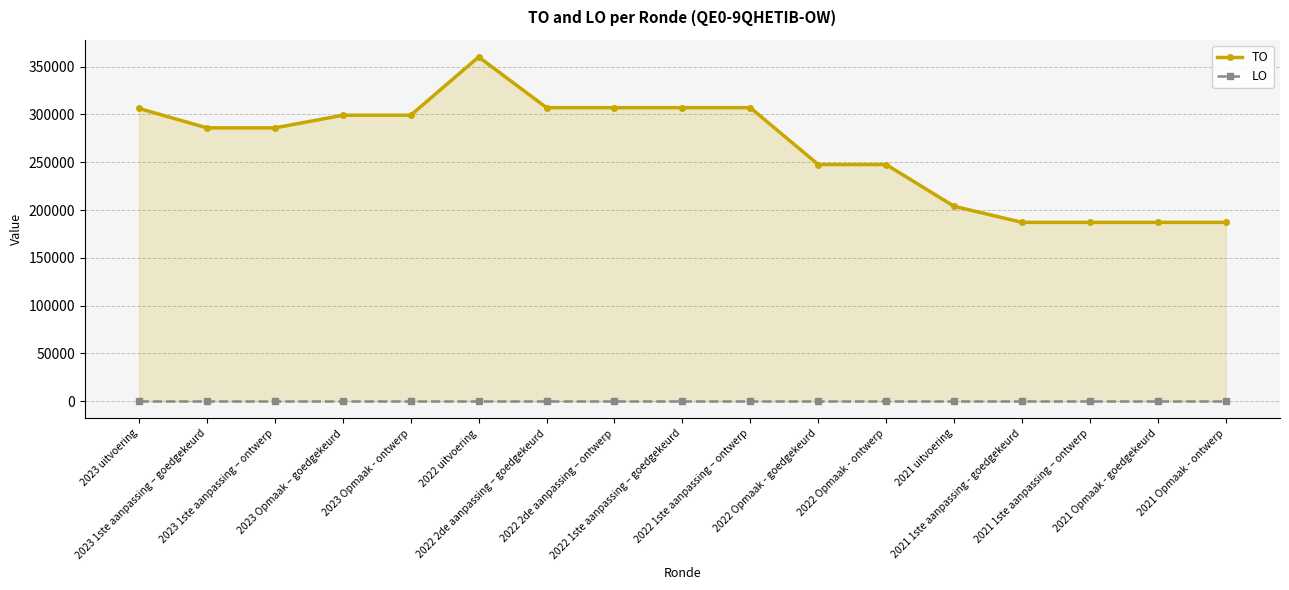

How many lines are shown in the chart?

2